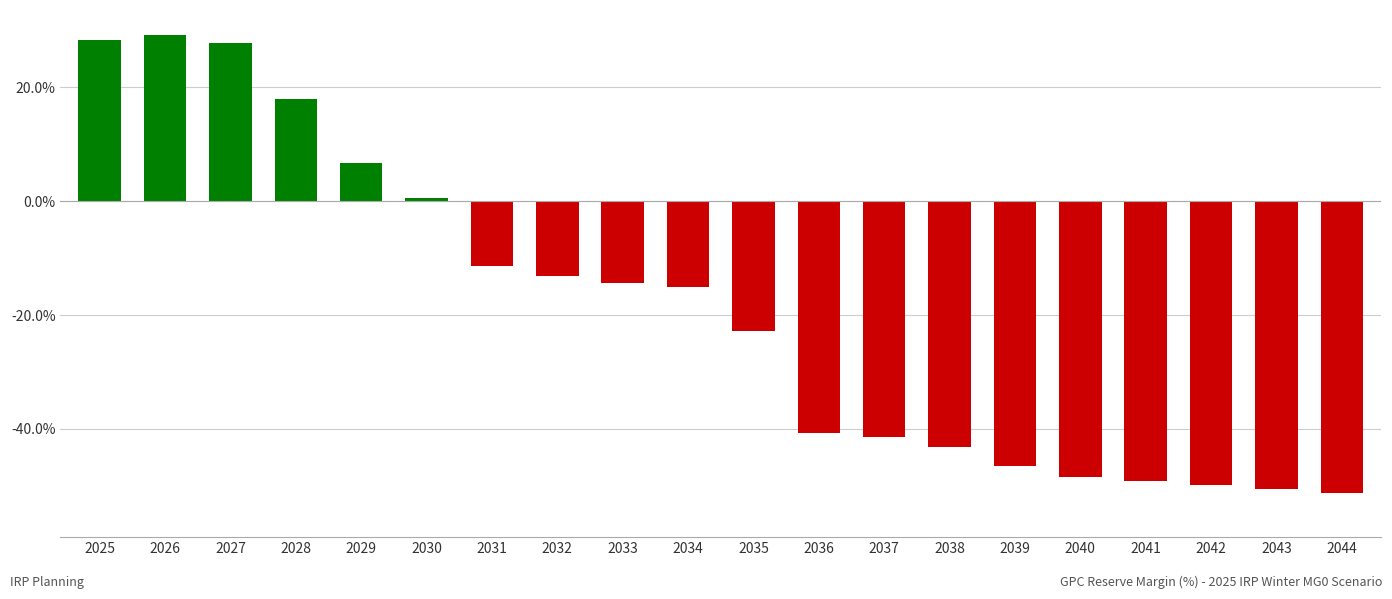

Are the bars horizontal?

No